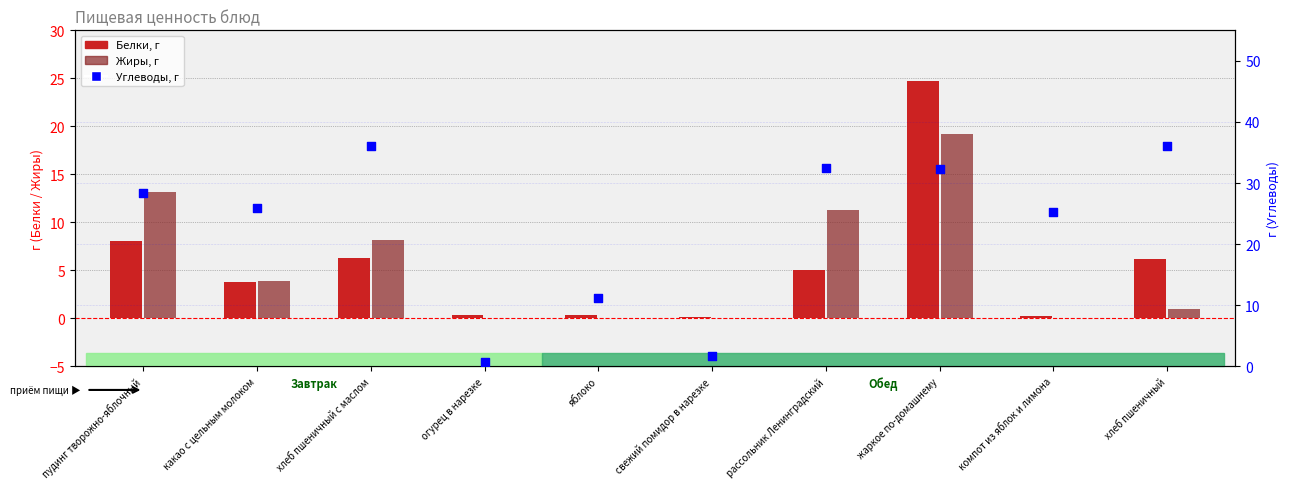

What is the total value across all series at хлеб пшеничный?

43.2